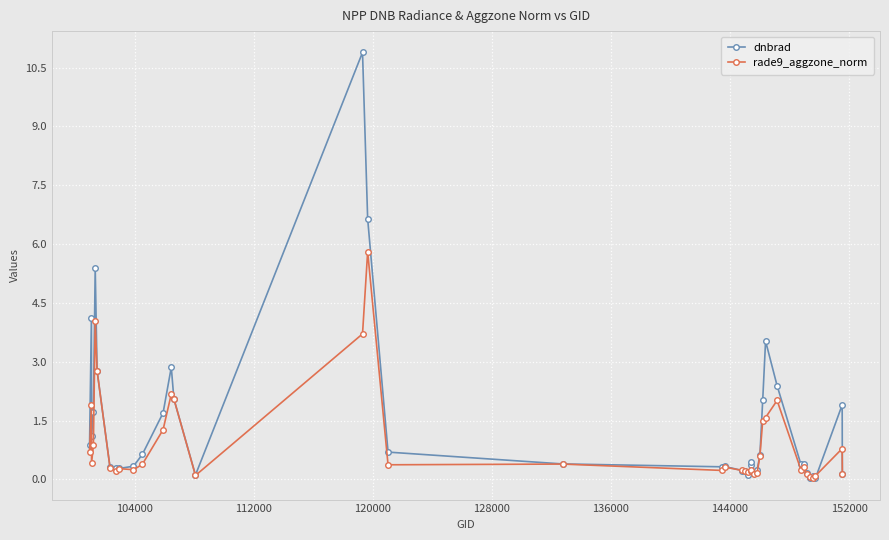

Which series has the largest total across all categories?

dnbrad